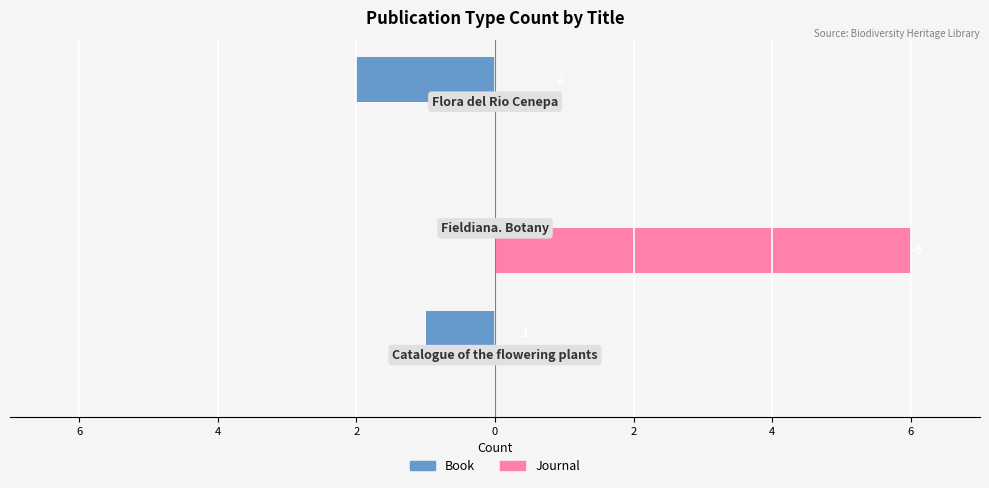

Which series has the largest total across all categories?

Journal